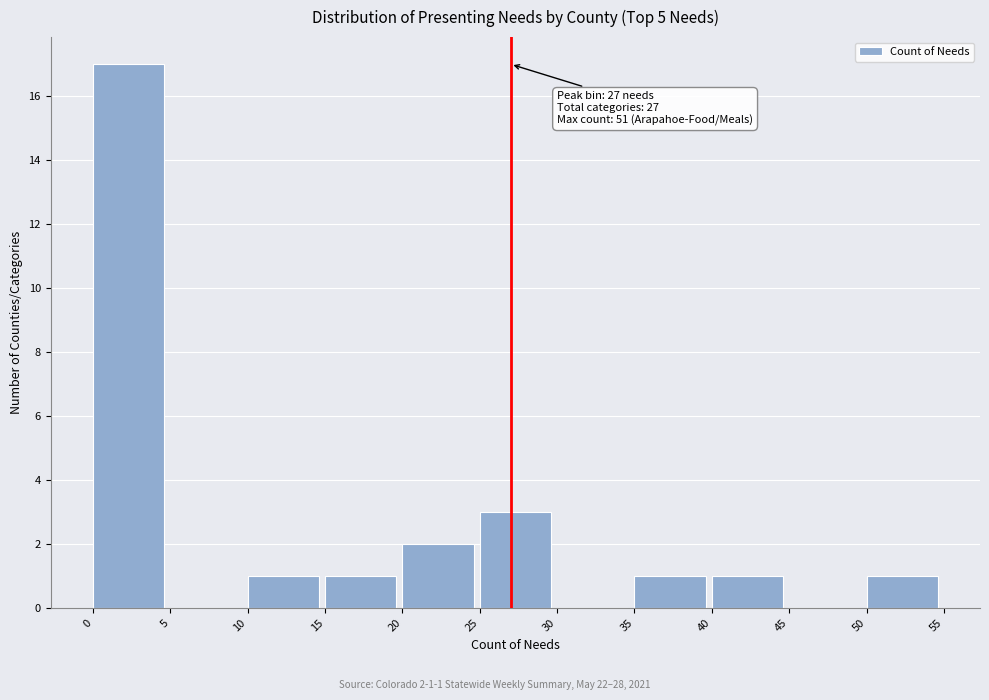

Over which range of the x-axis is the bar tallest?

0 to 5